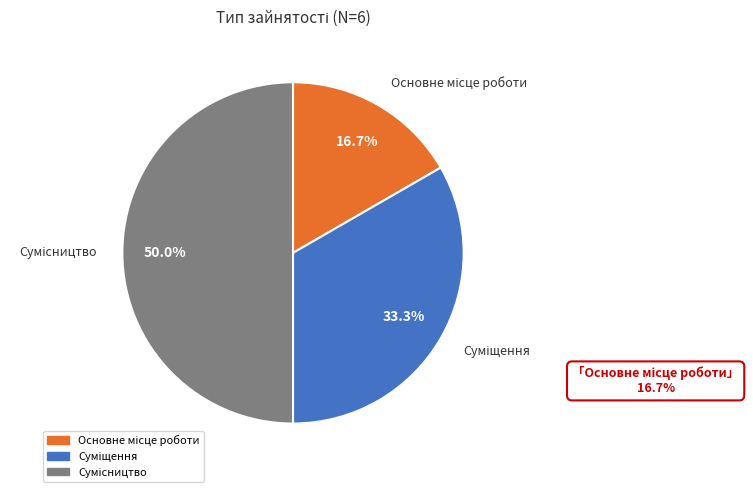

To the nearest percent, what portion does Суміщення represent?

33%